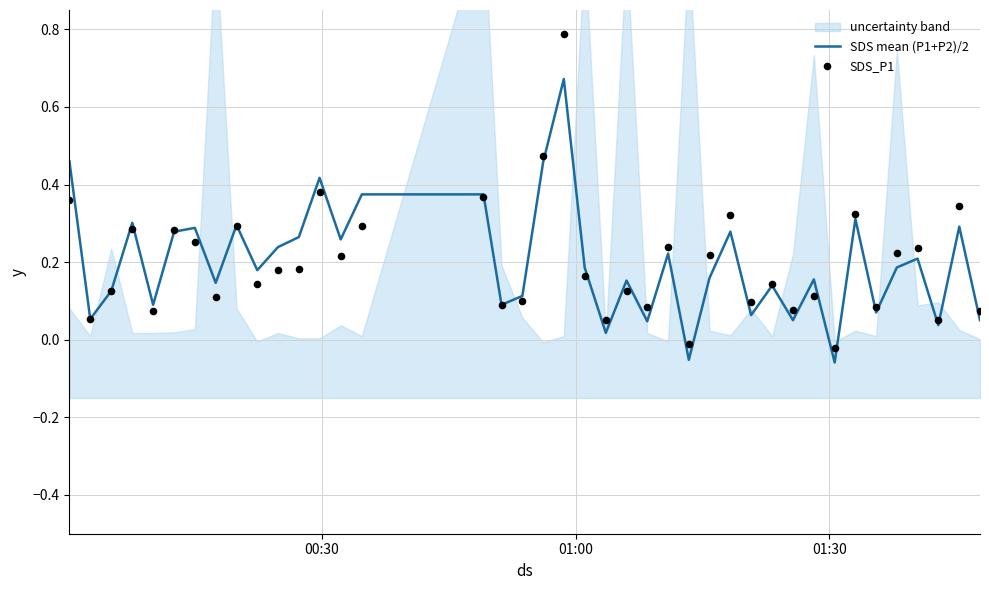

Which series contains the highest Y value?

SDS_P1